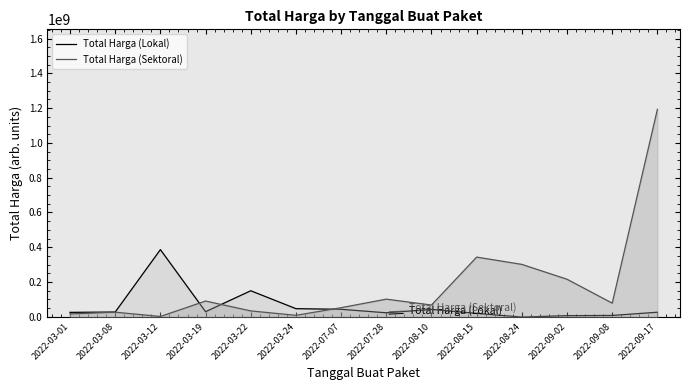

Reading left to right, transcribe all the data shown in this chart.

Total Harga (Lokal): 25598757.5	27427623.8	386440676.0	29320276.3	149814149.3	46815336.0	43159202.9	23127459.6	42801019.9	19612128.5	-1445101.9	6503604.8	7844655.4	26381698.7
Total Harga (Sektoral): 16392991.7	26556974.3	1880821.8	90736944.8	33921759.4	8506623.3	52436182.8	101575645.0	67629114.1	343363044.1	301393492.5	215928653.7	78492564.6	1193008582.4